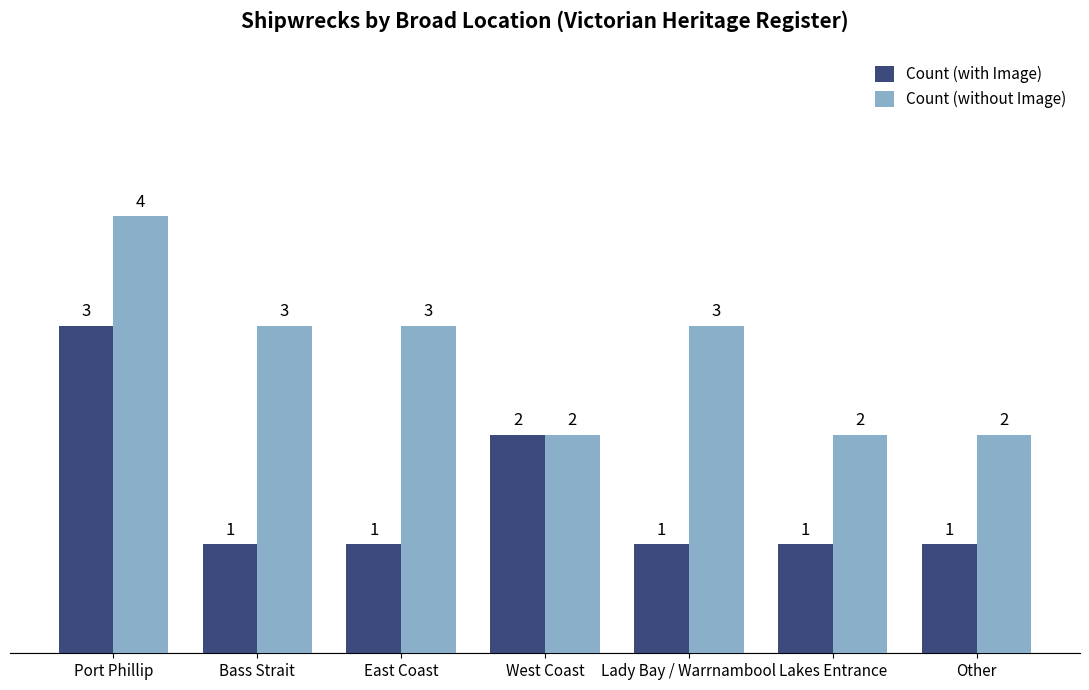

Does the chart contain stacked bars?

No